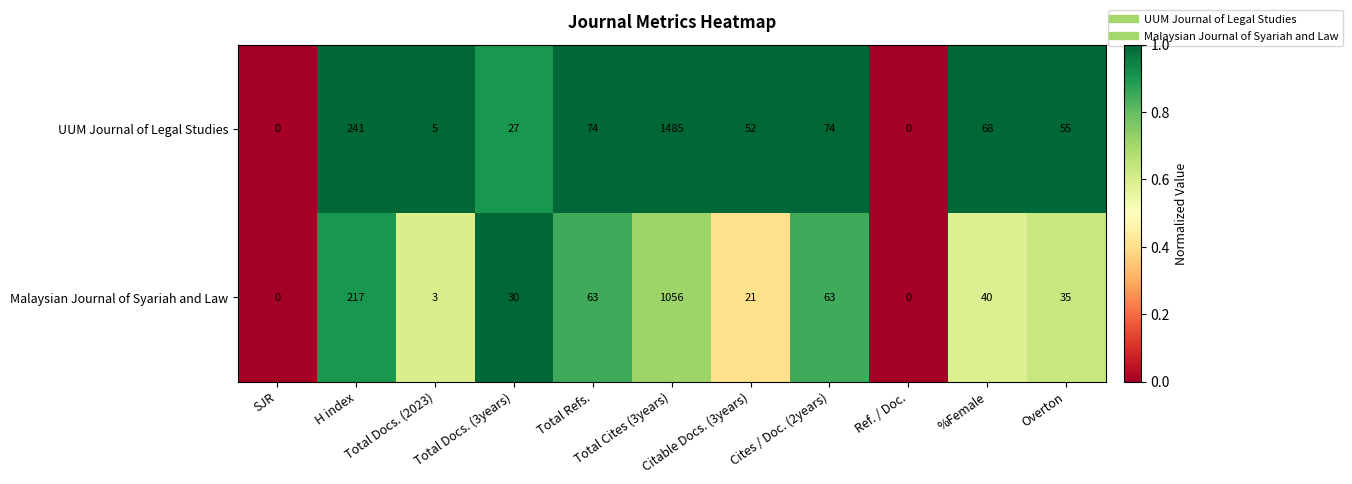

Rank the series by their maximum value, from highest to lowest.

UUM Journal of Legal Studies, Malaysian Journal of Syariah and Law